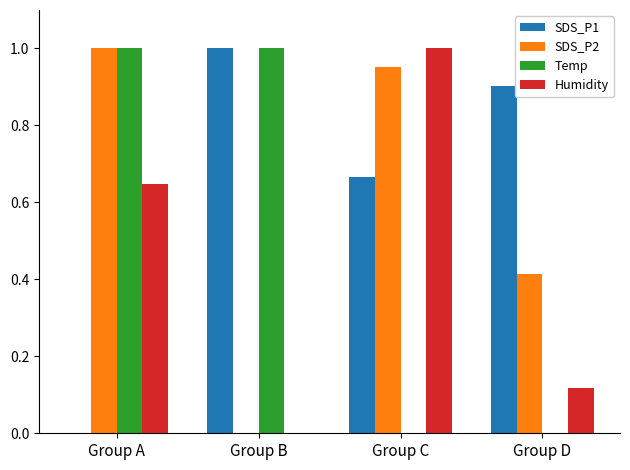

What are all the series names shown in the legend?

SDS_P1, SDS_P2, Temp, Humidity